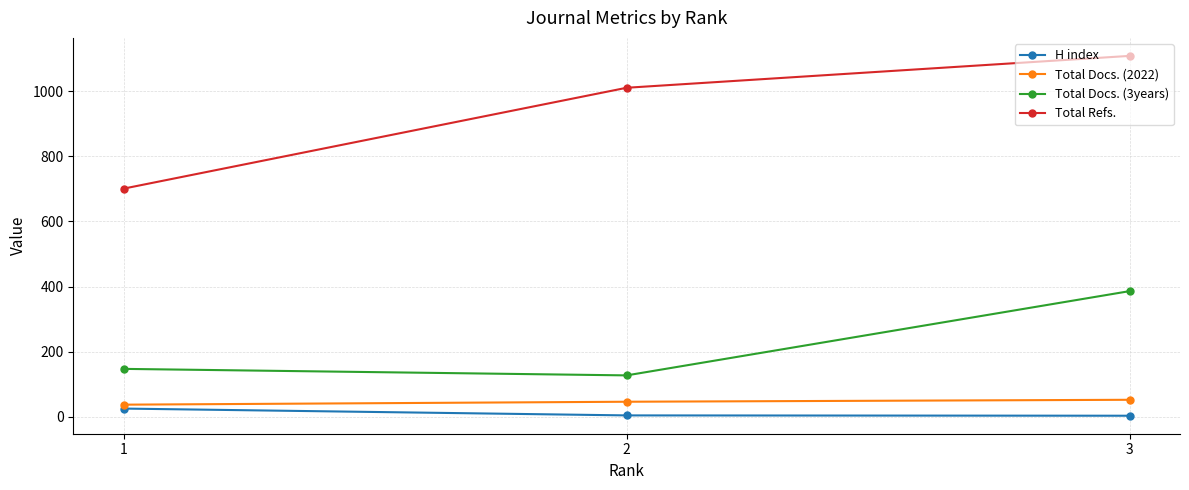

Which label corresponds to the largest value in the chart?

3